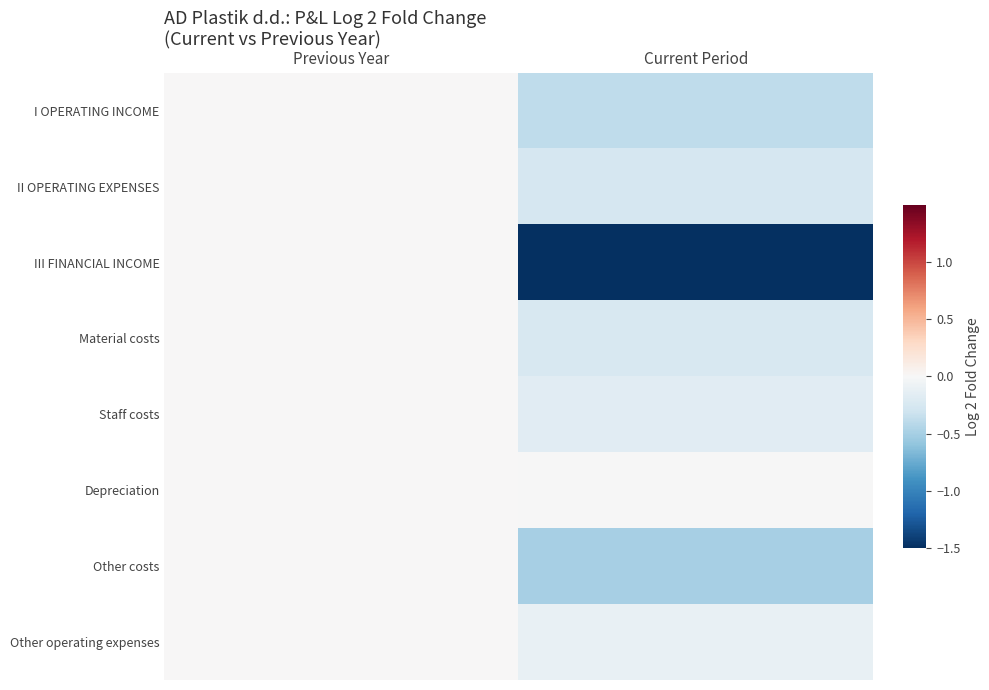

How many distinct data groups are displayed?

8